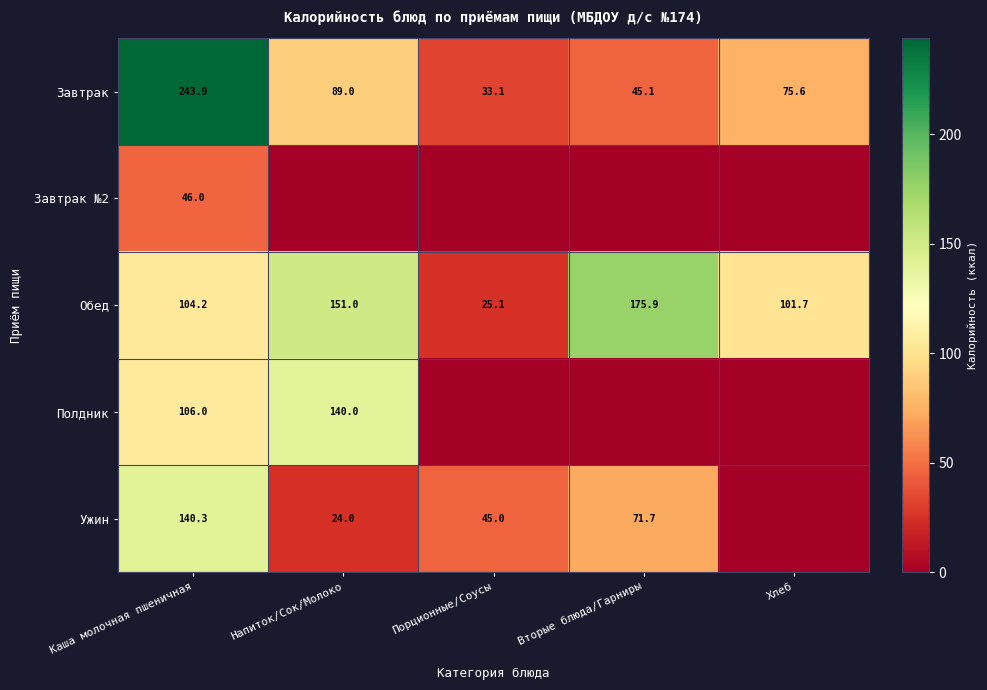

What is the difference between the maximum and minimum values in the Завтрак series?

210.8